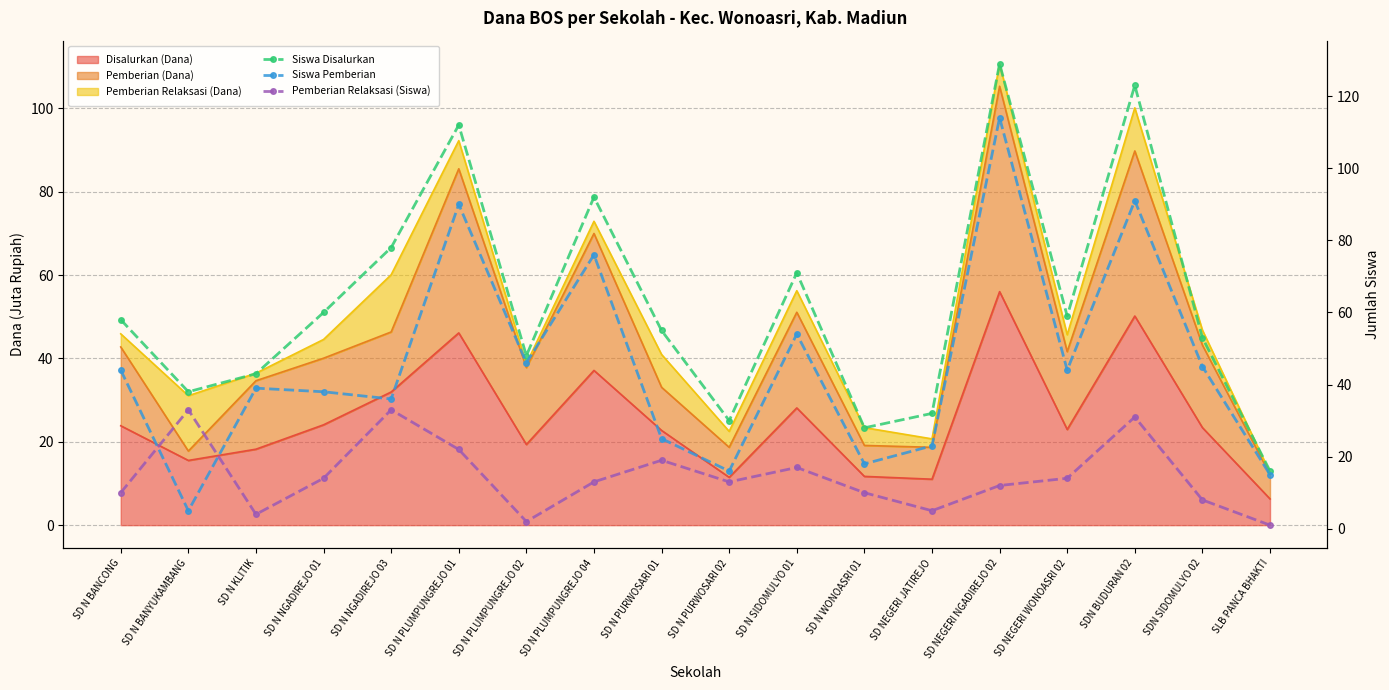

What position from the left is SD N NGADIREJO 01?

4